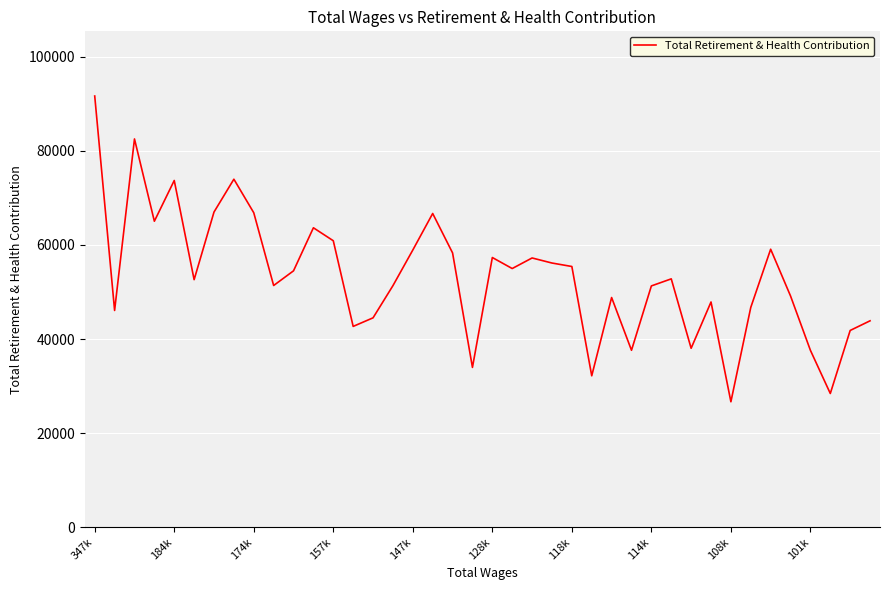

What is the smallest value displayed?

26665